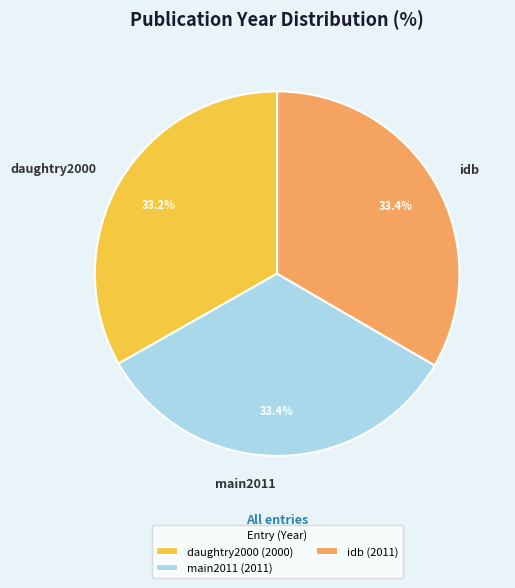

To the nearest percent, what is the average slice percentage?

33%